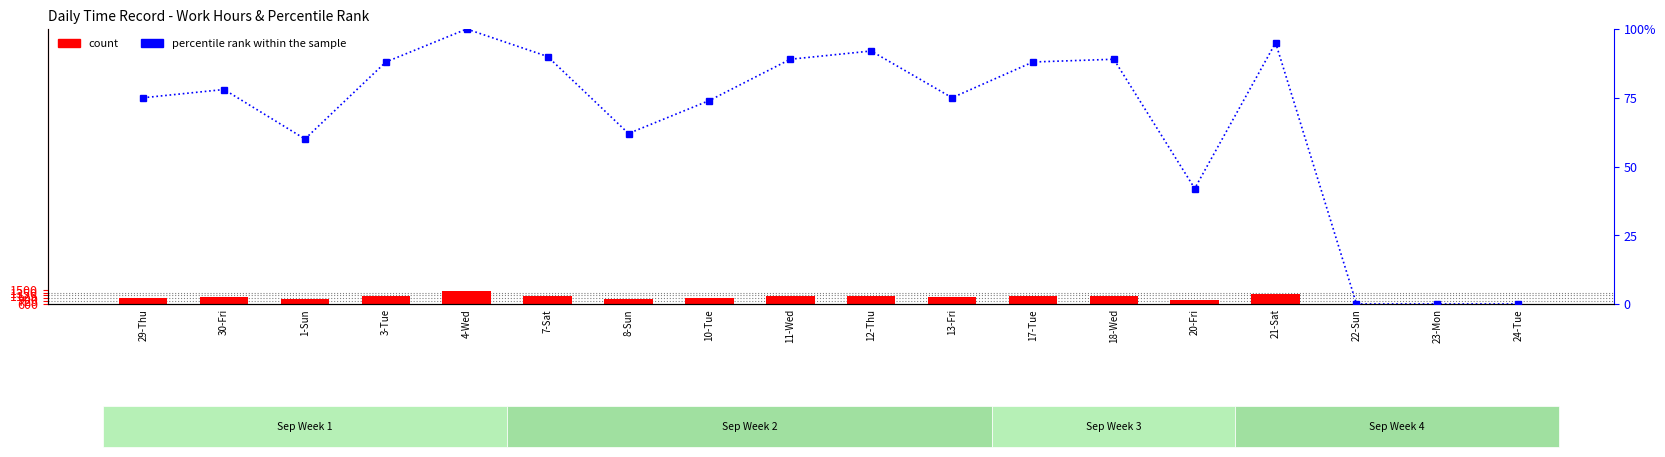

Which series changed the most between 30-Fri and 10-Tue?

percentile rank within the sample